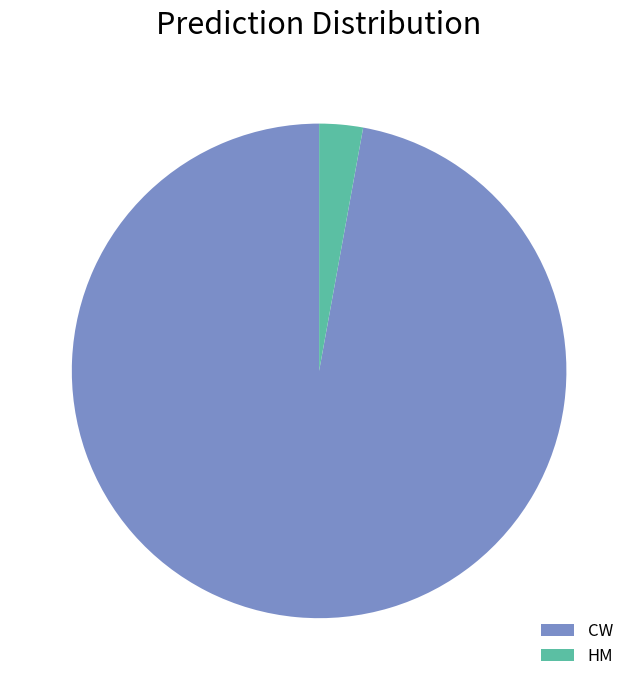

Which slice is the largest?

CW